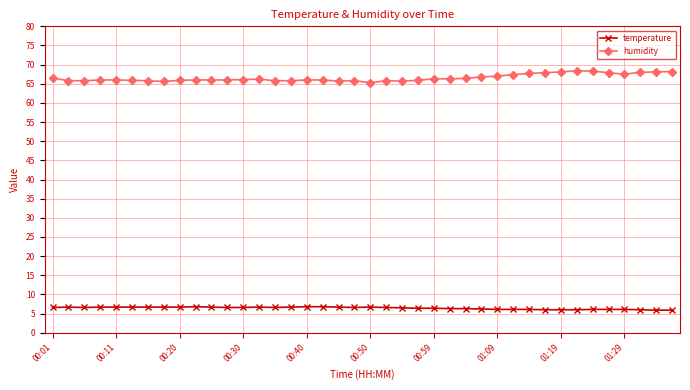

How many lines are shown in the chart?

2